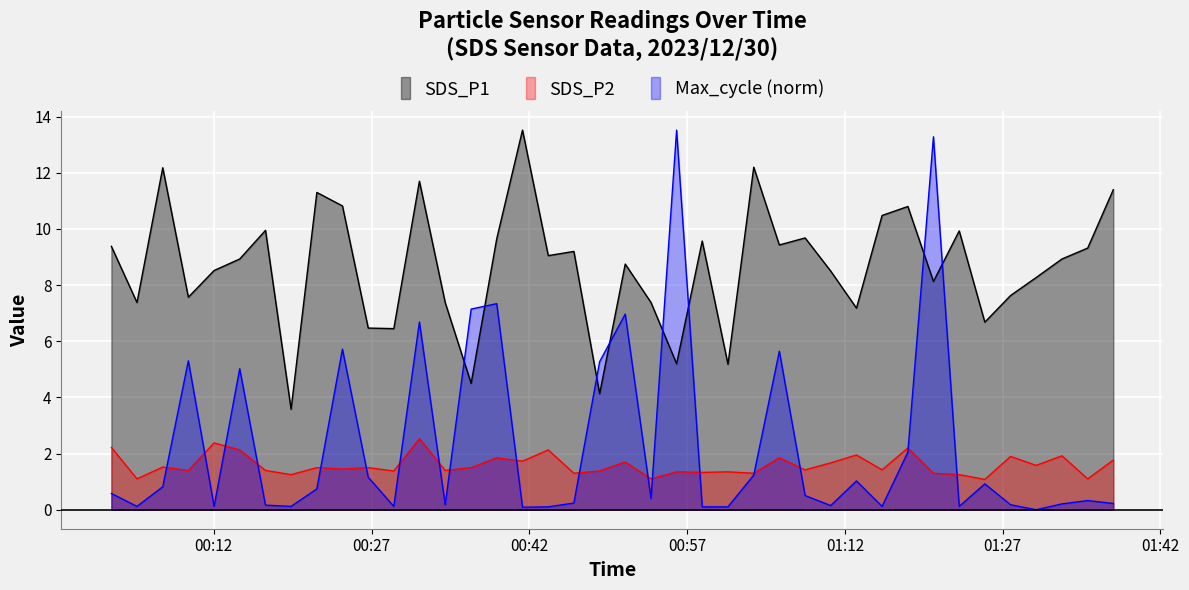

What is the difference between the maximum and minimum values in the SDS_P2 series?

1.4